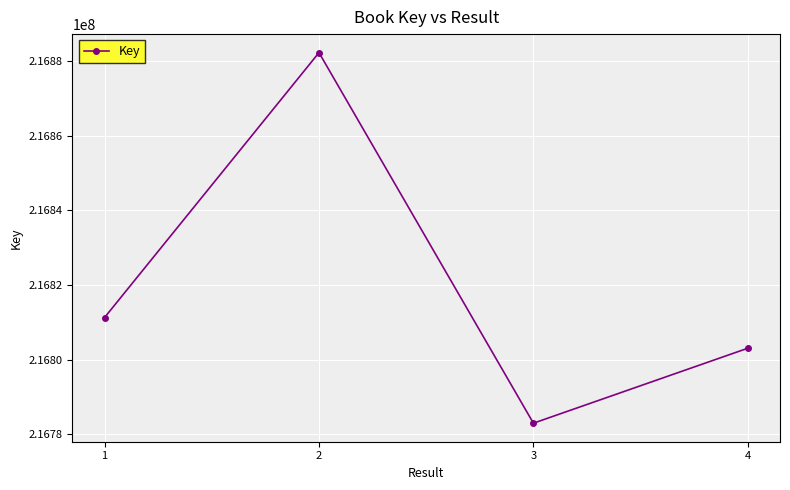

True or false: the data shows 385205319 at 2.

False